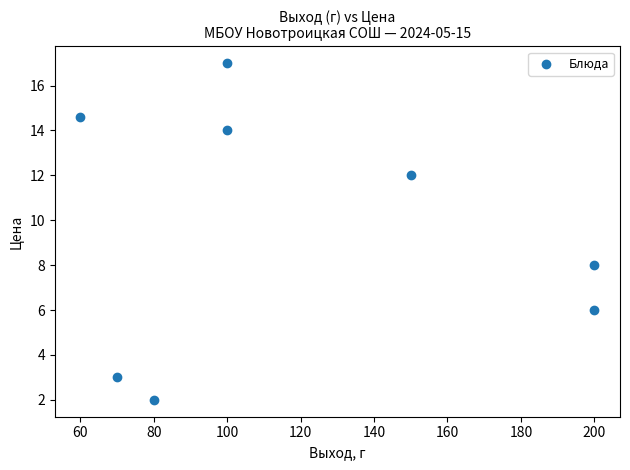

What Y value in the scatter plot is closest to 9?

8.0